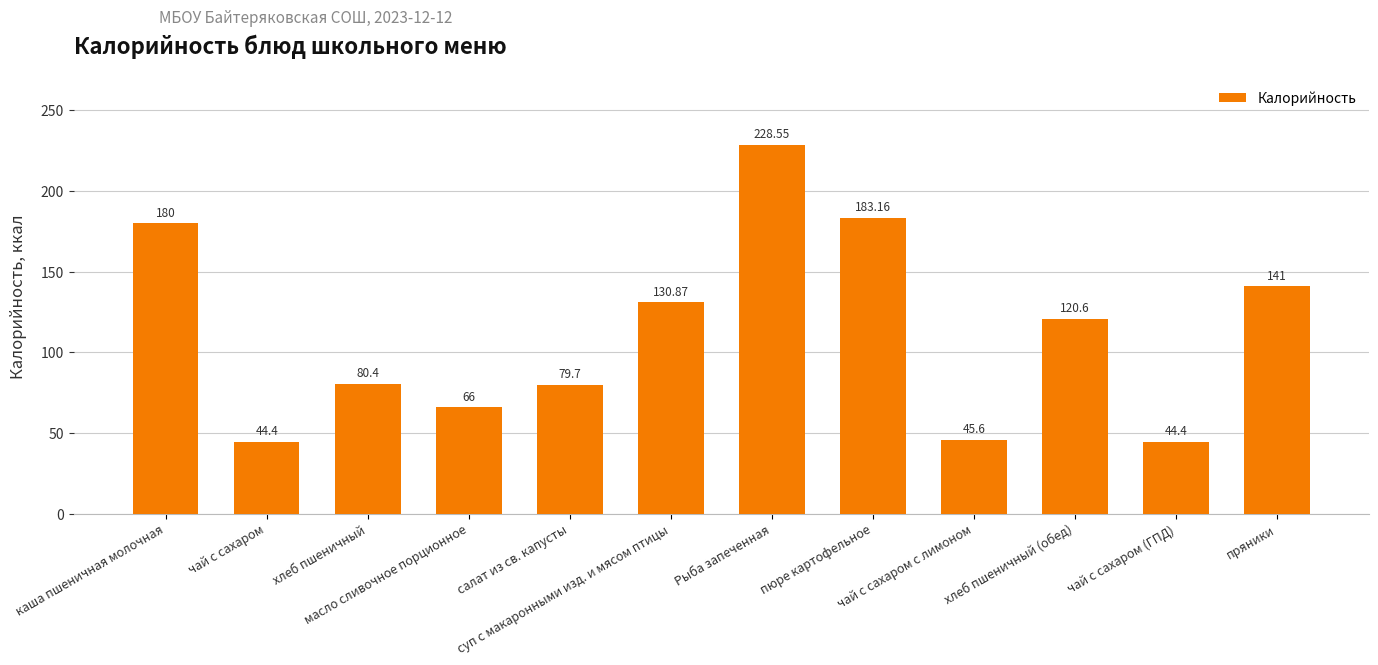

What is the average value?

112.1